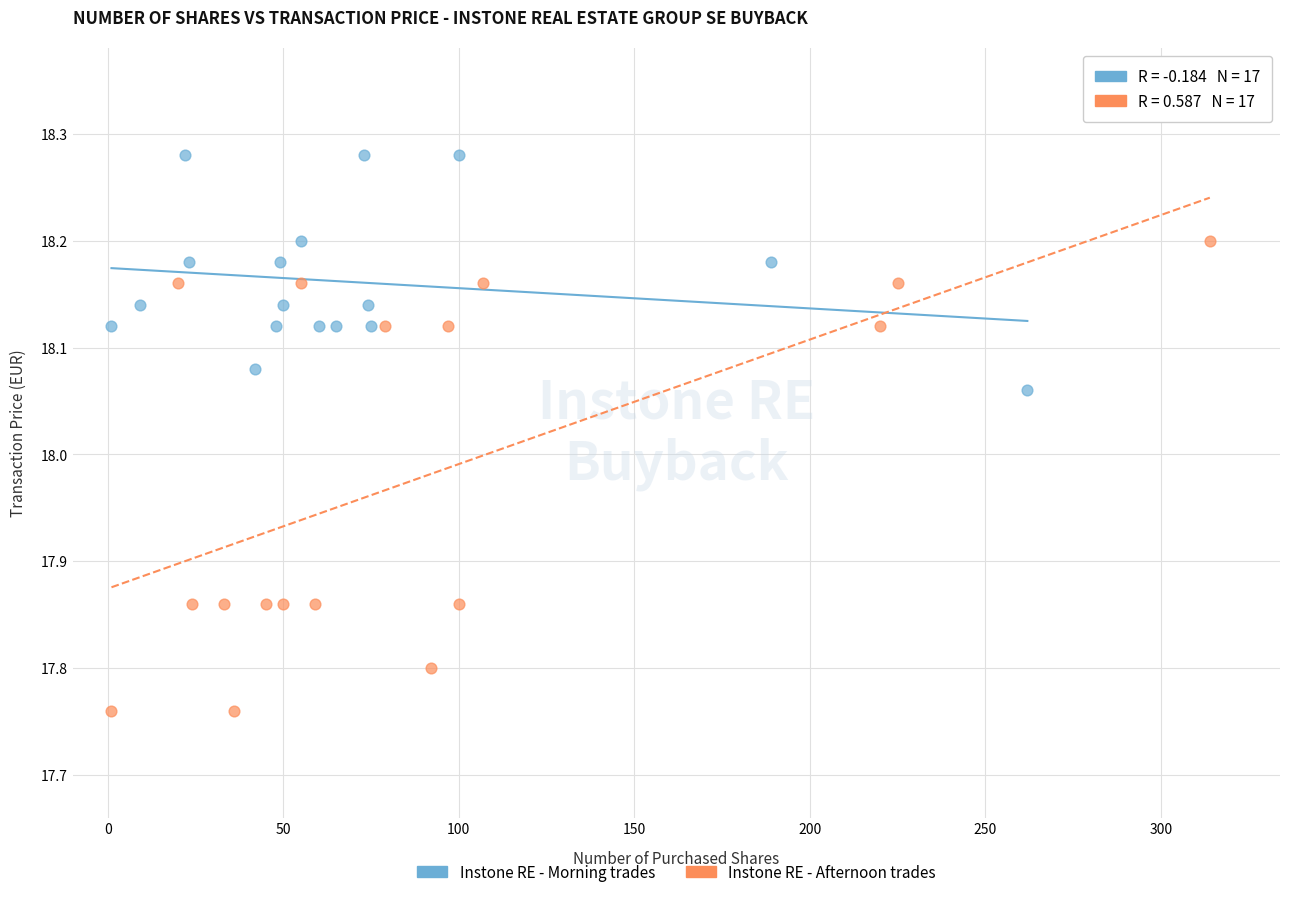

Which series has the widest spread of Y values?

Instone RE - Afternoon trades